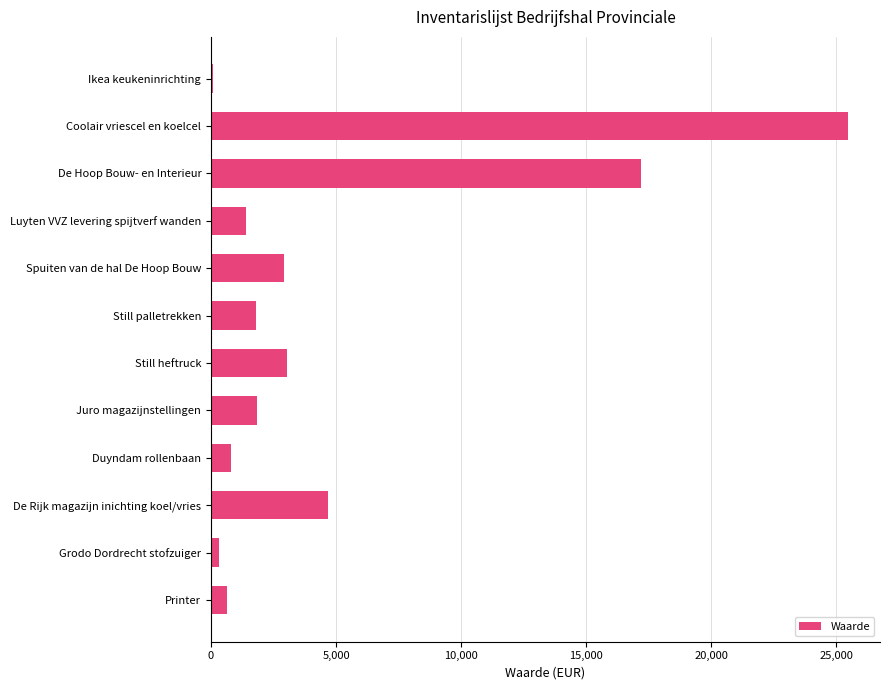

What is the label of the 11th bar from the top?

Grodo Dordrecht stofzuiger